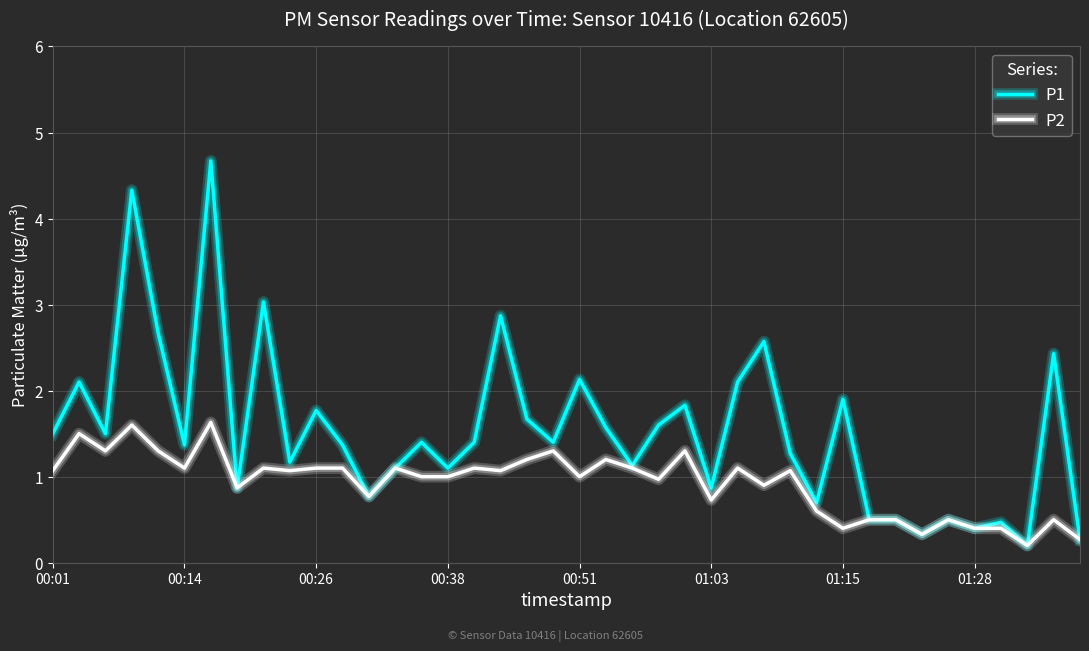

What is the maximum value for P1?

4.7